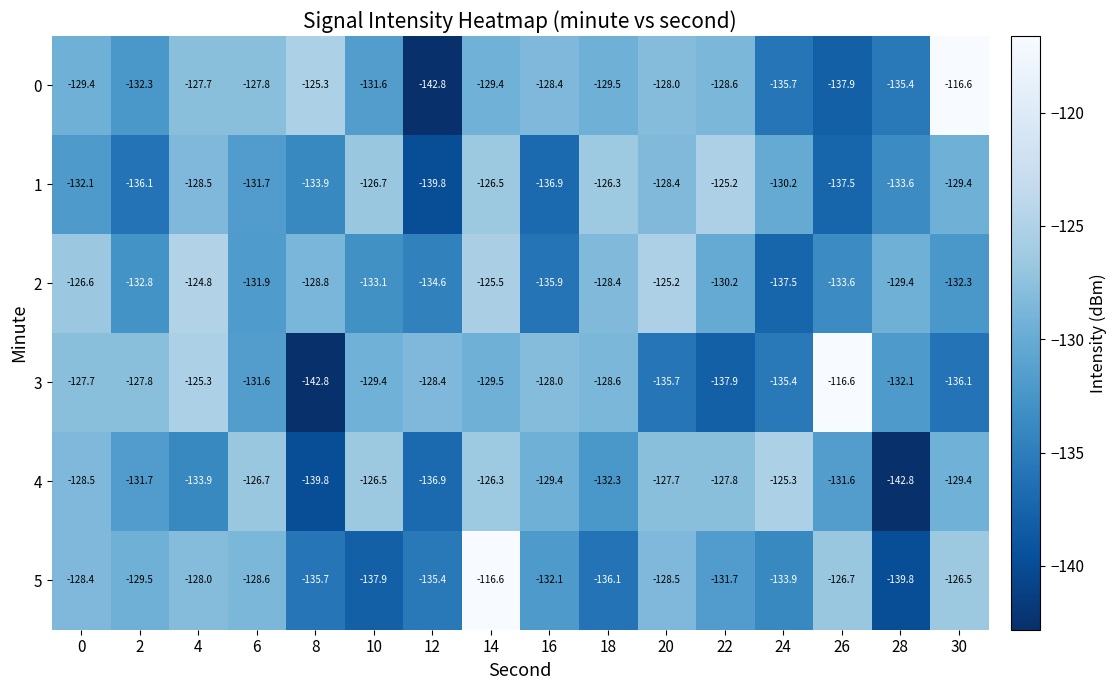

At which category is the sum across all series the highest?

14